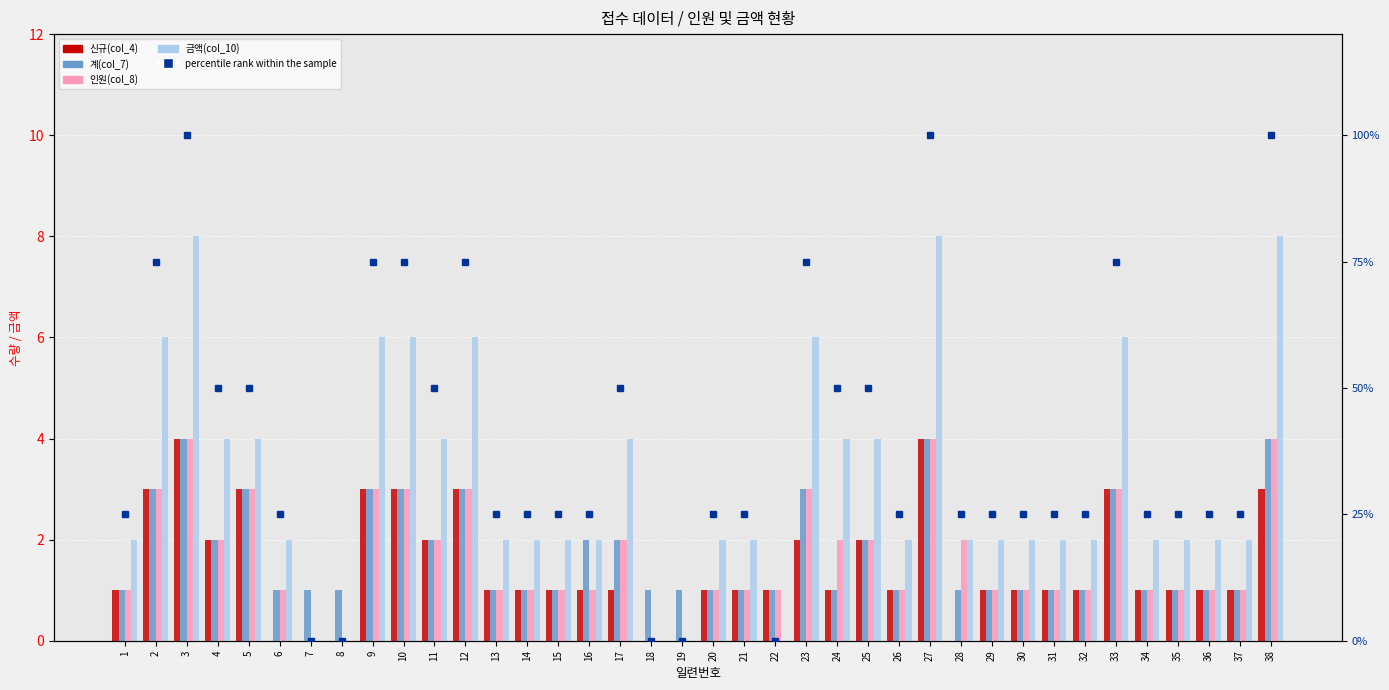

The value of 신규(col_4) at 17 is 1. True or false?

True